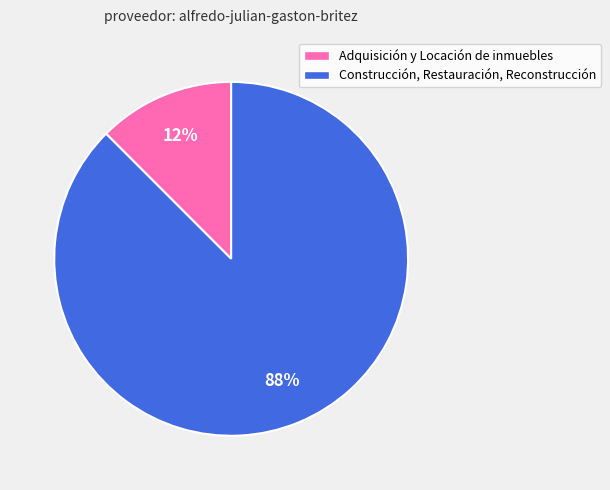

Do Construcción, Restauración, Reconstrucción and Adquisición y Locación de inmuebles together represent more than half of the pie?

Yes